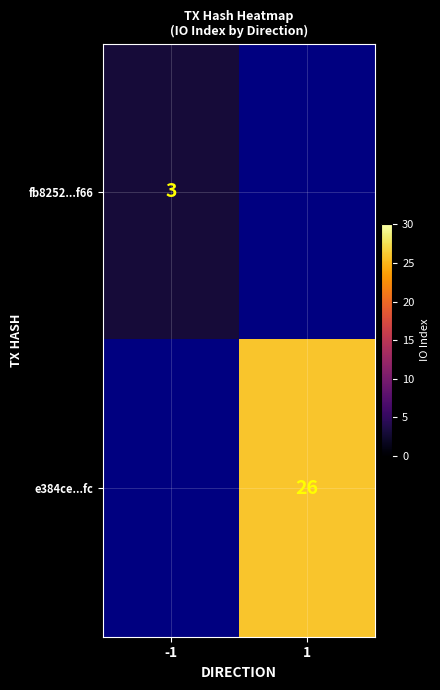

Is the value of e384ce...fc at 1 greater than the value of fb8252...f66 at -1?

Yes